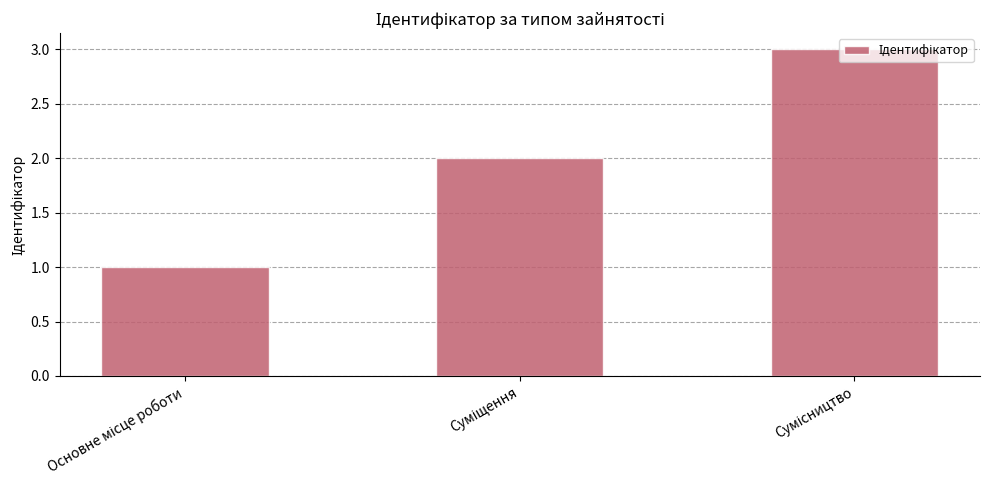

What is the value of the 1st bar from the left?

1